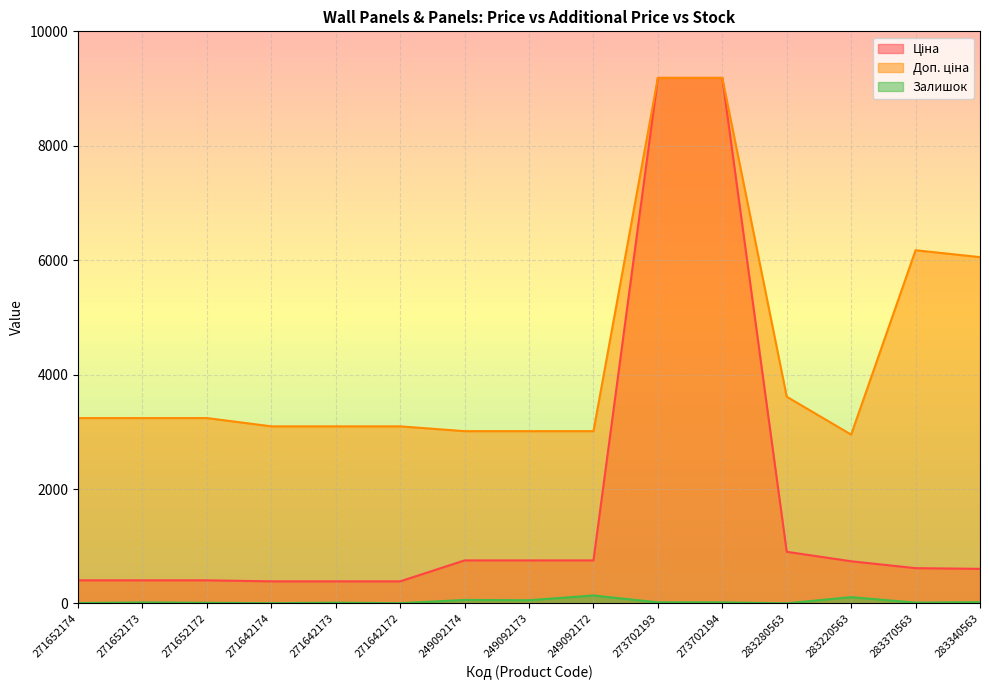

Which series has the largest total across all categories?

Доп. ціна